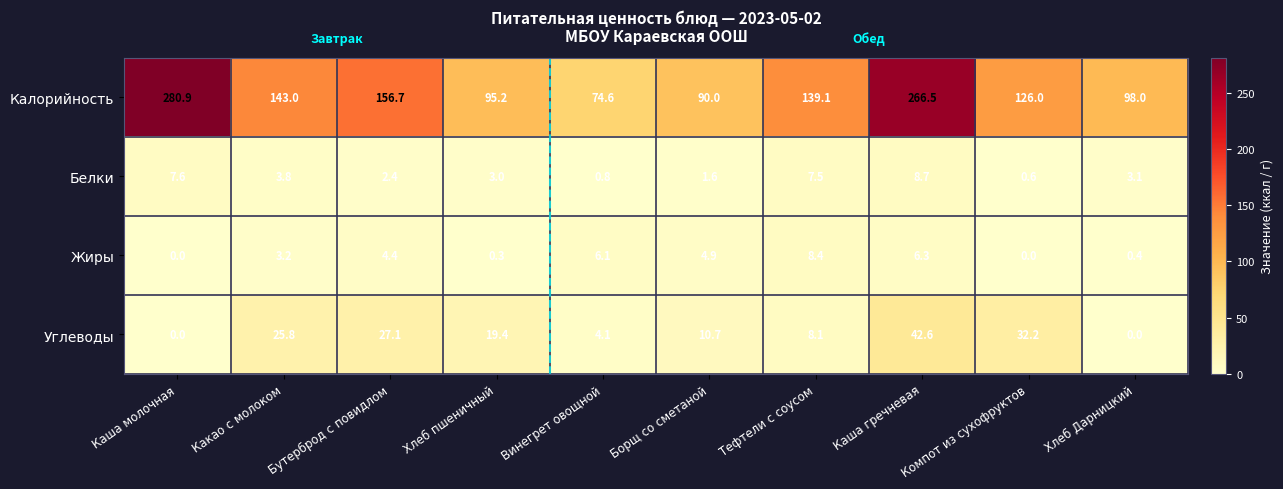

Which category has the lowest value in the Калорийность series?

Винегрет овощной